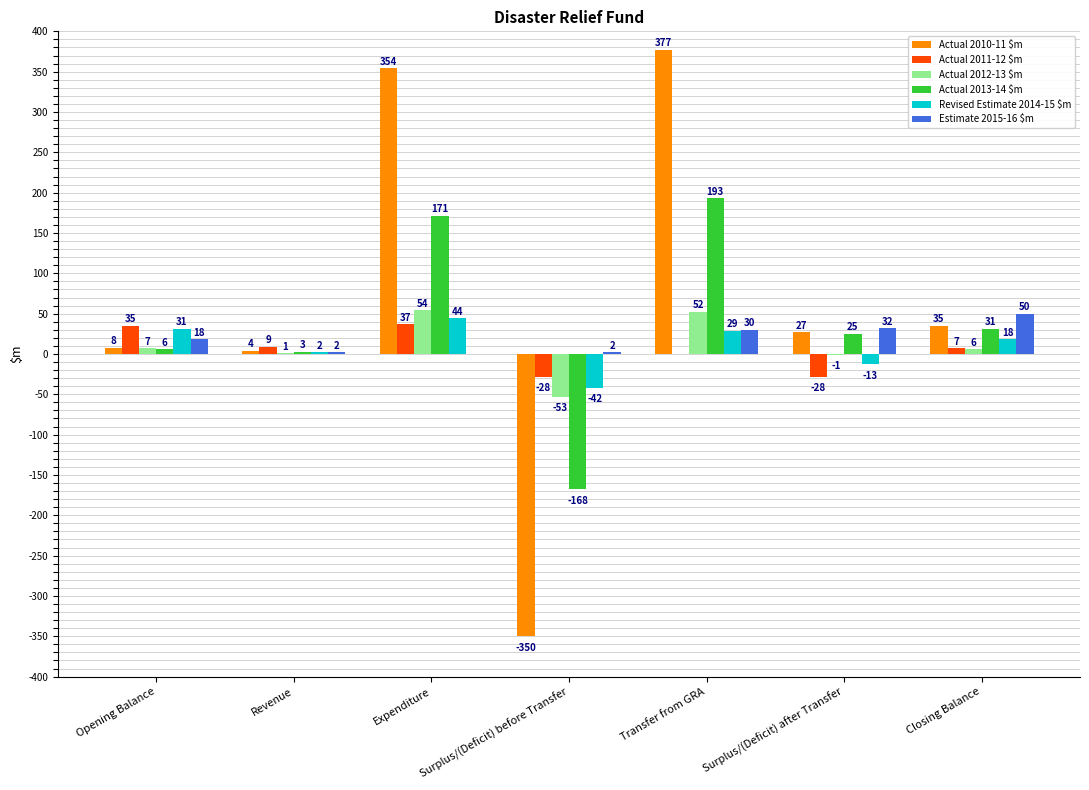

How many distinct data groups are displayed?

6